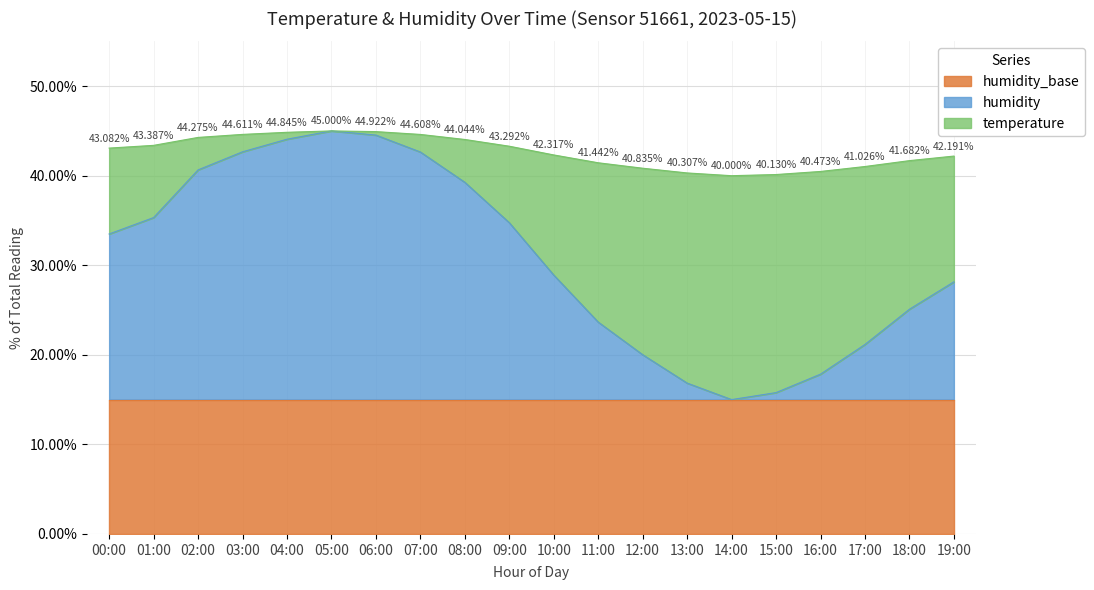

How many data points in humidity are above 33?

10